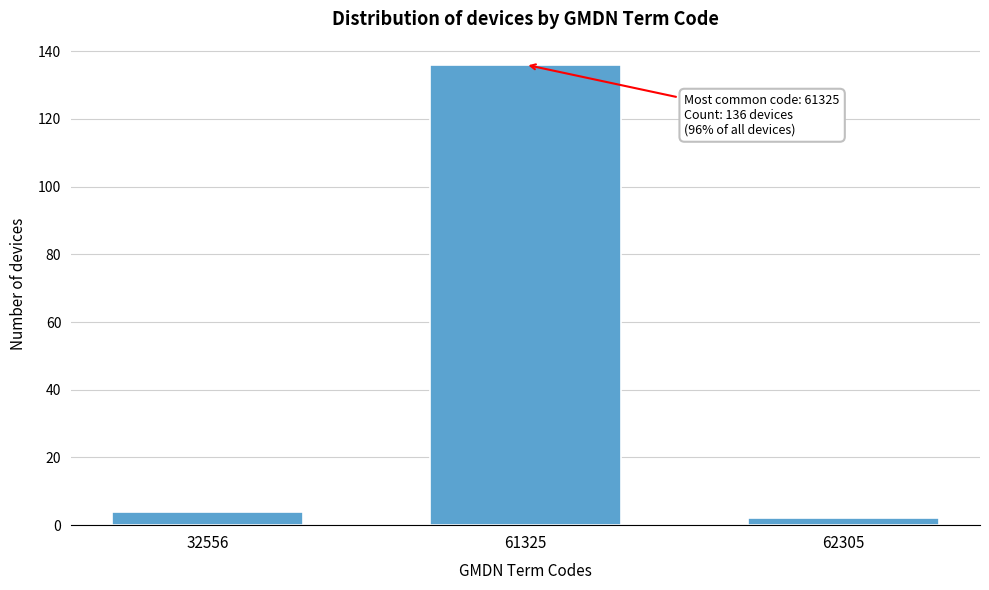

Reading left to right, what are all the values shown in this chart?

4	136	2